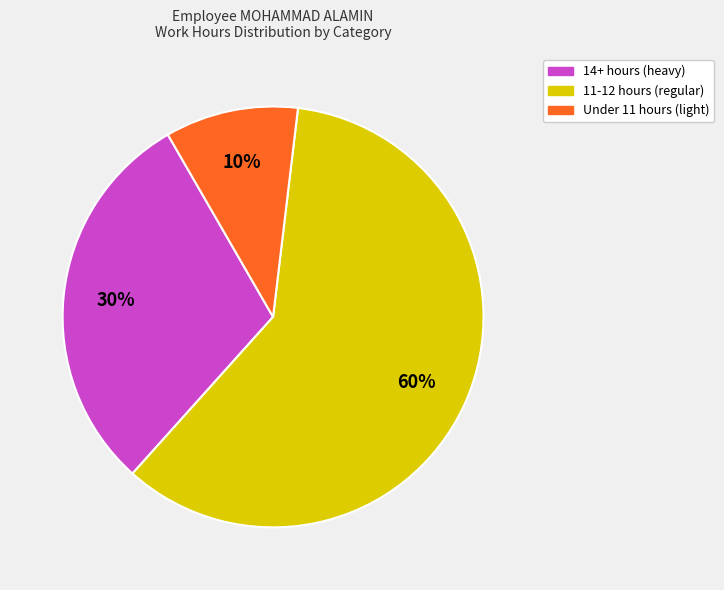

To the nearest percent, what is the average slice percentage?

33%